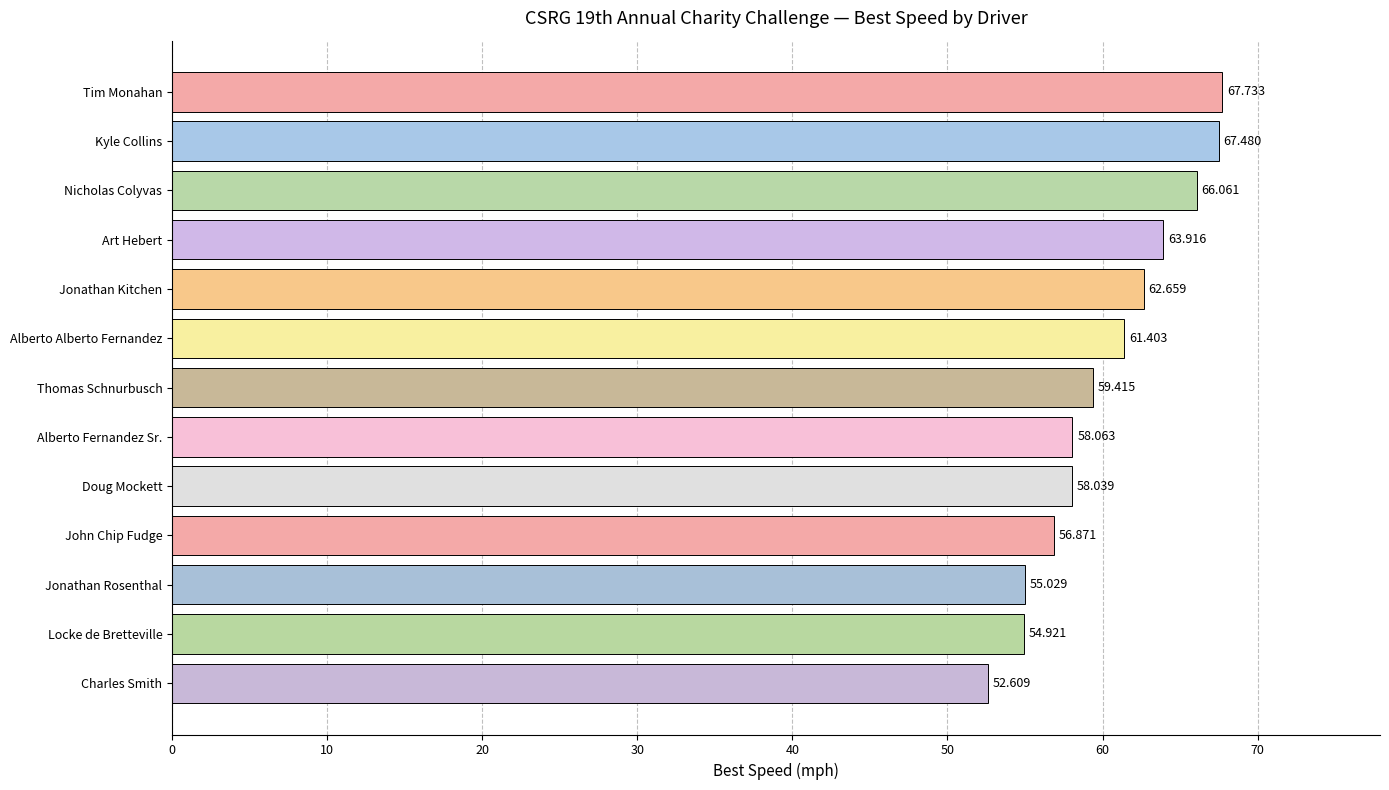

Where is the data nearest to the value 60?

Thomas Schnurbusch